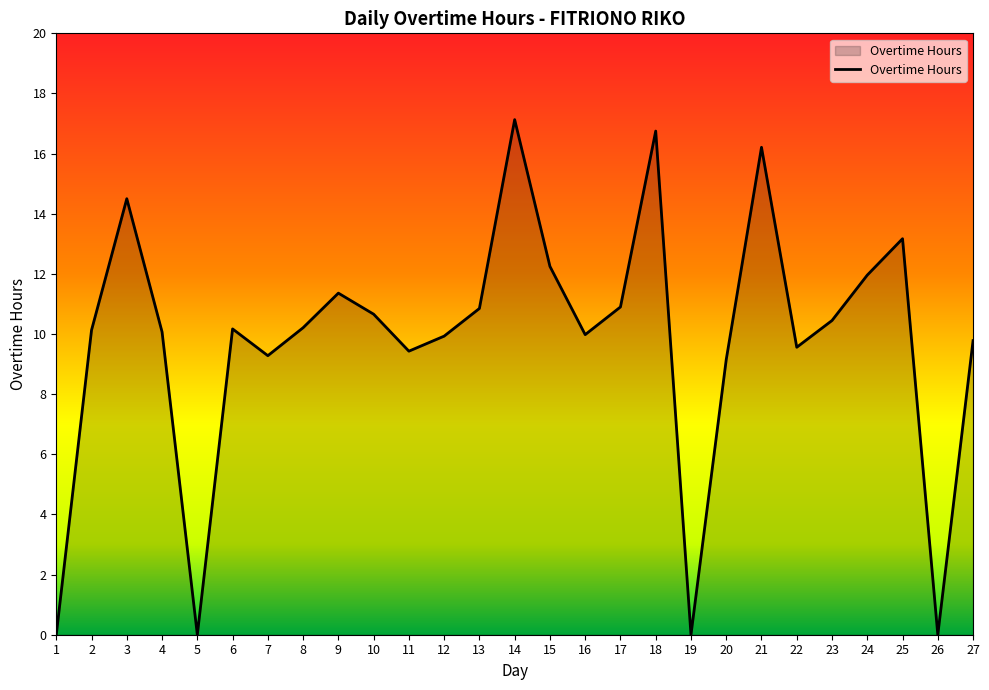

At which category does the chart reach its peak across all series?

14